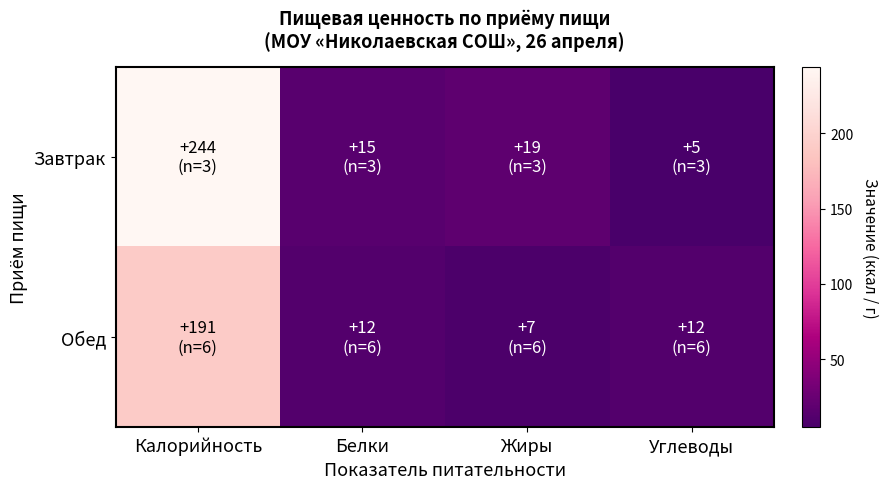

At which category is the sum across all series the highest?

Калорийность